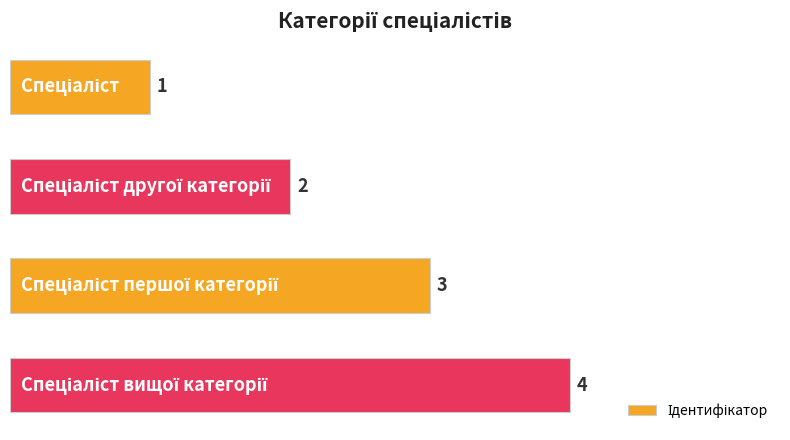

What is the greatest value displayed?

4